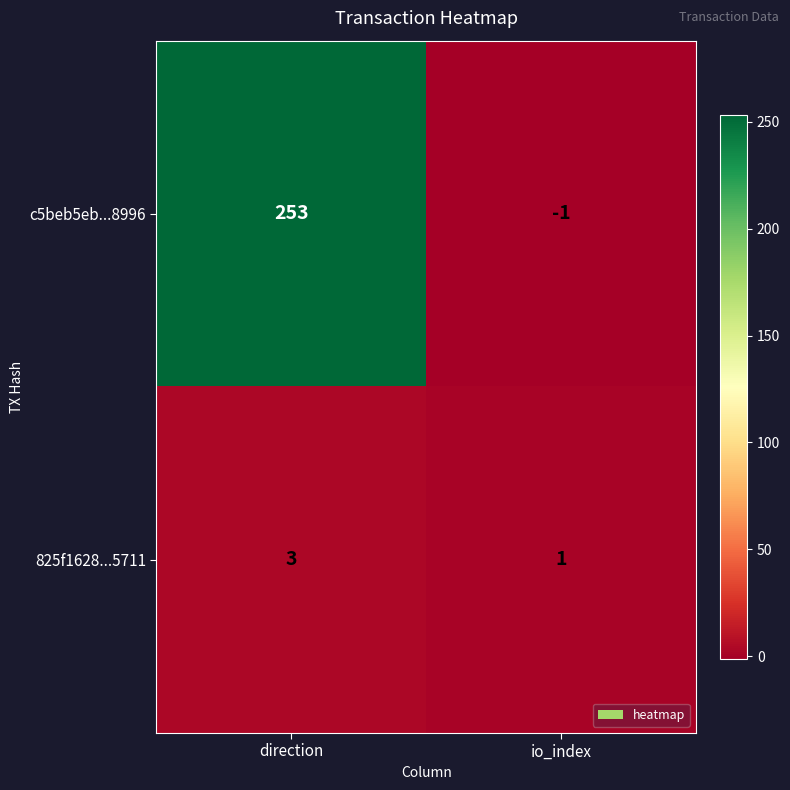

Rank the series by their average value, from highest to lowest.

c5beb5eb...8996, 825f1628...5711